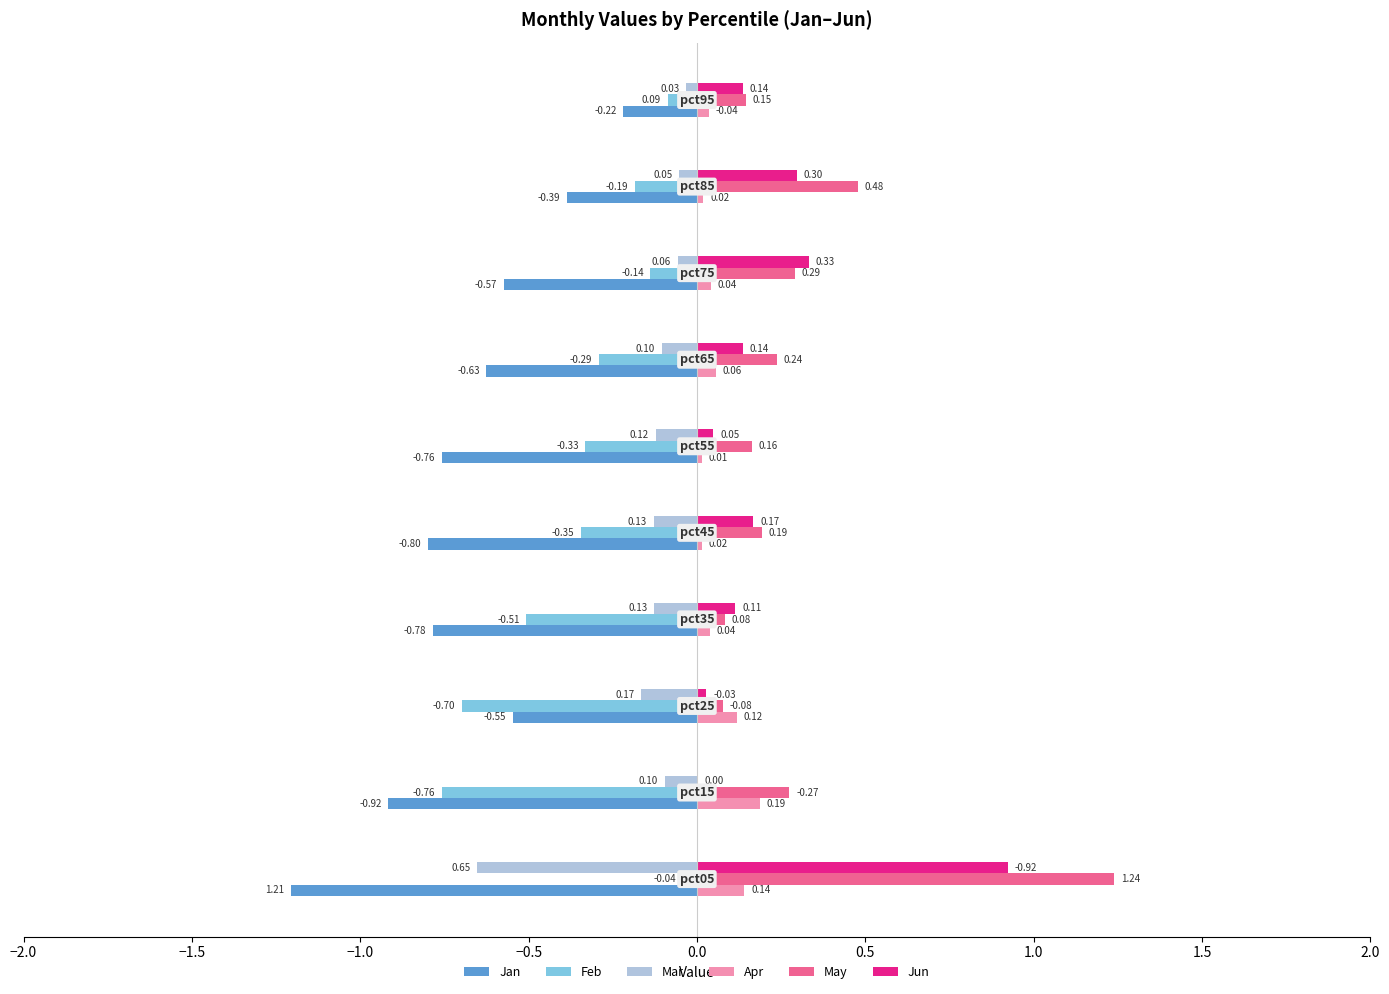

Count the number of categories in the chart.

10